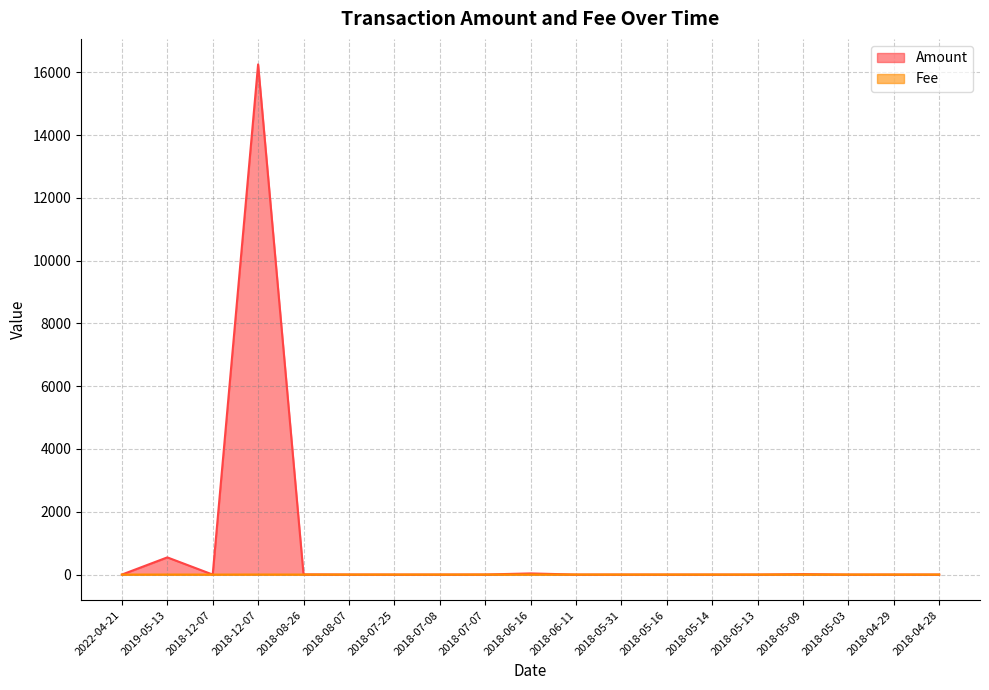

What is the approximate value of Fee at 2018-07-25?

1.0